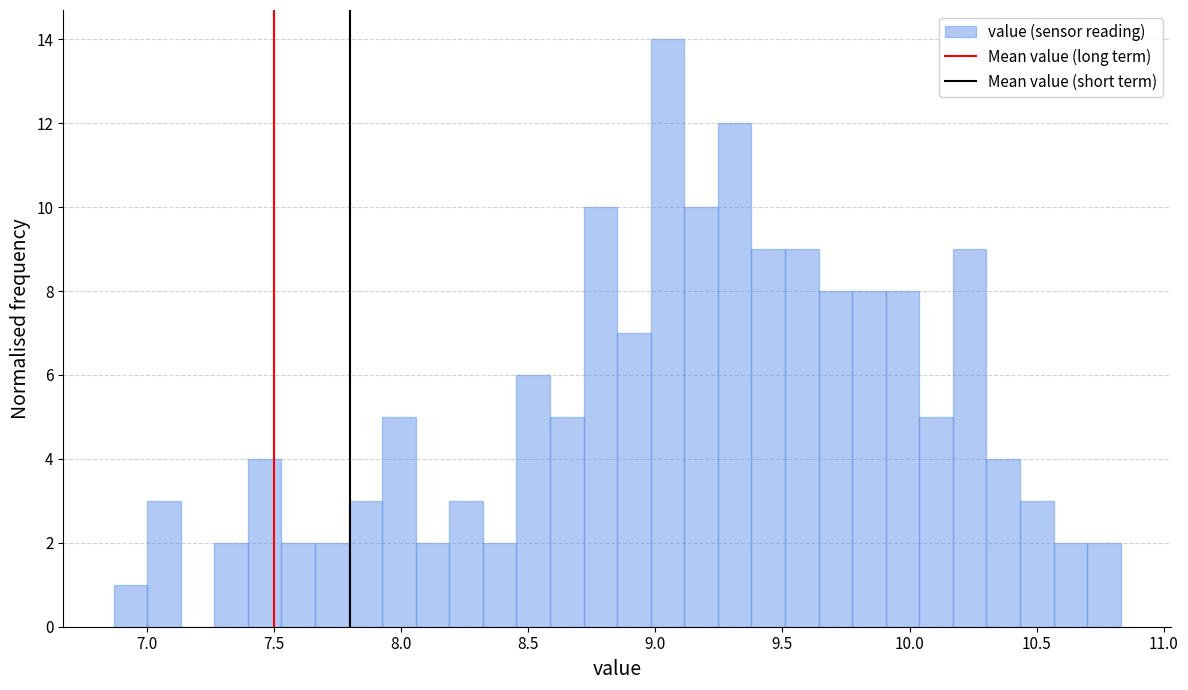

Around what value on the x-axis is the tallest bar? Give the approximate position of its centre, as read against the axis.

9.05